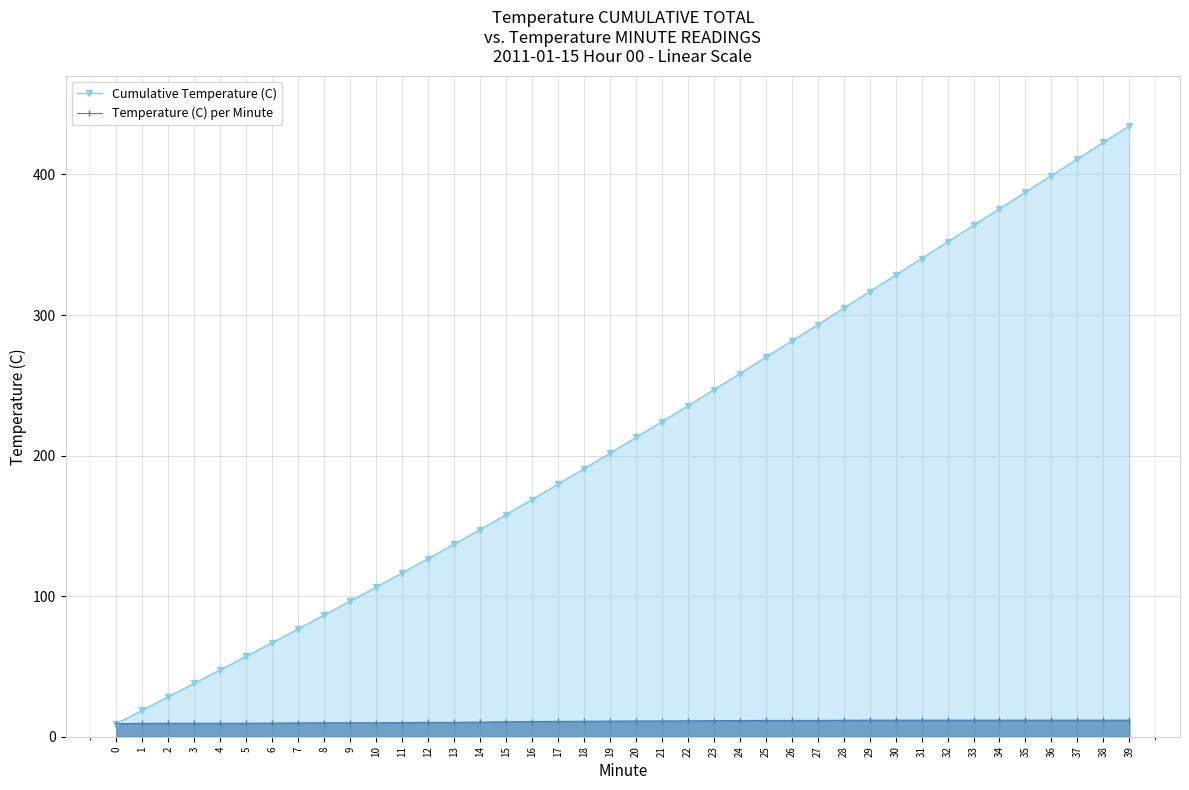

How many lines are shown in the chart?

2